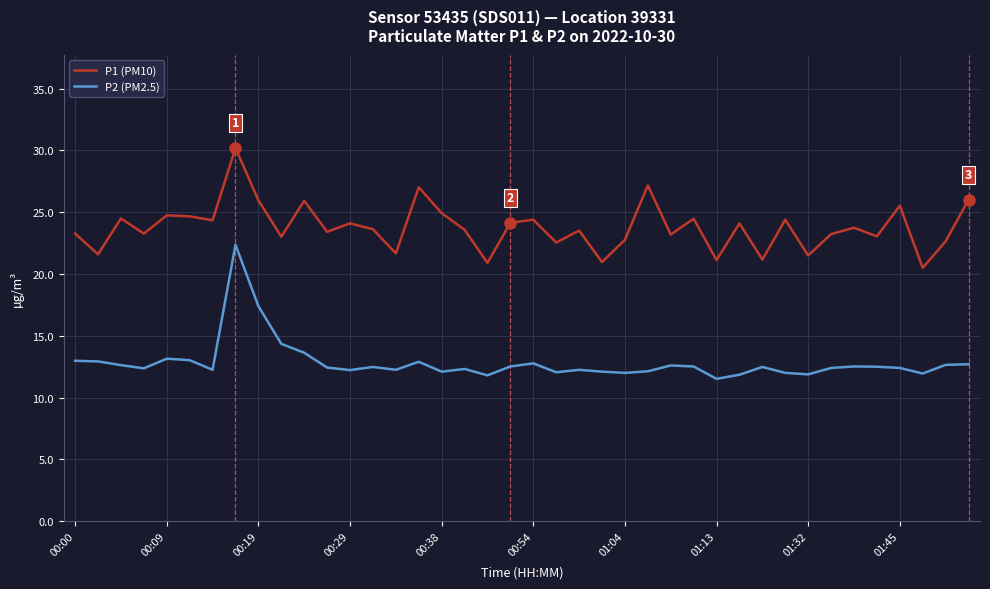

What is the difference between the maximum and second lowest values in the P2 (PM2.5) series?

10.6